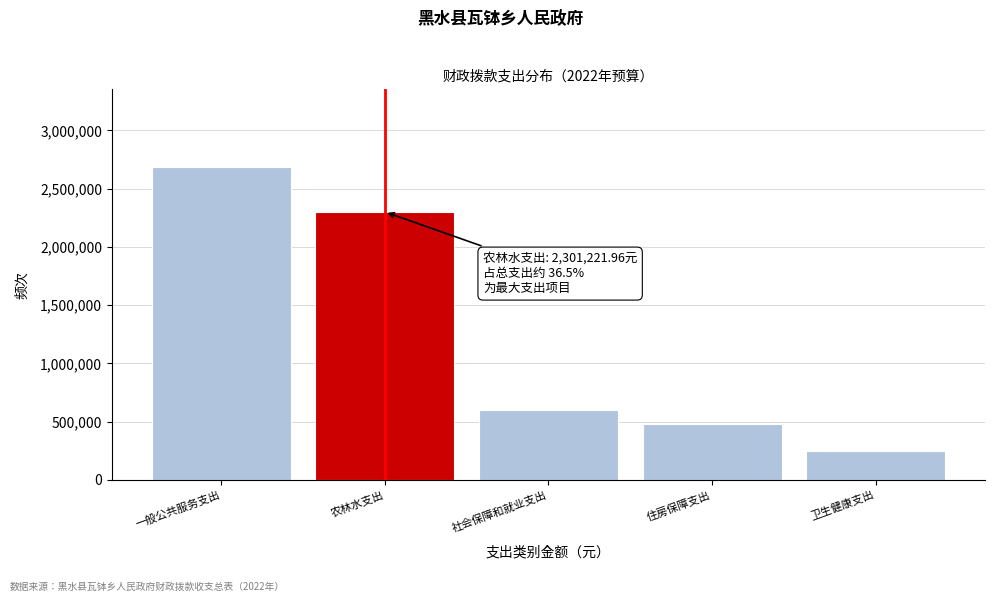

Reading left to right, extract all data points from this chart.

2682294.5	2301222.0	604999.0	477138.8	246016.6